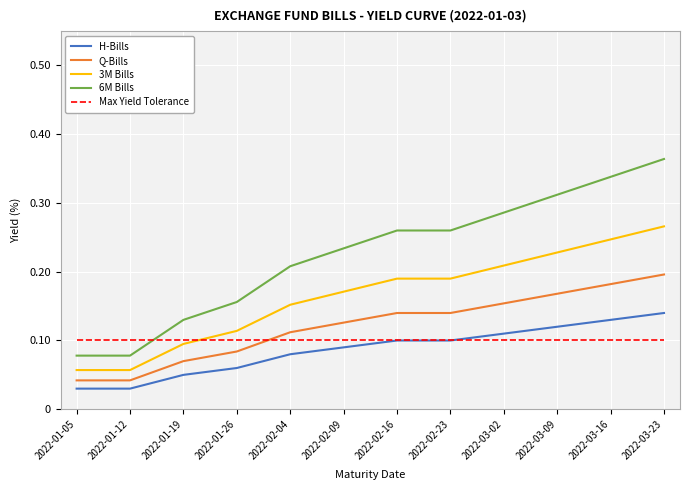

What is the total value across all series at 2022-02-09?

0.7